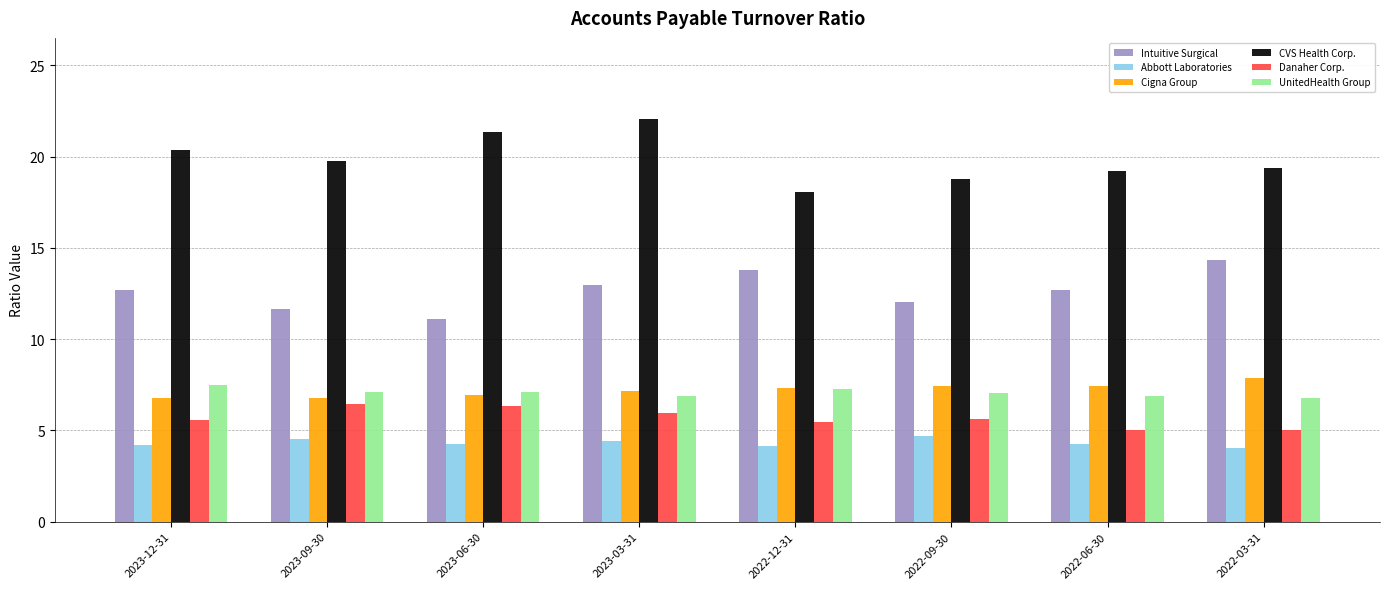

What is the value of the CVS Health Corp. bar at the 2nd from the left?

19.7